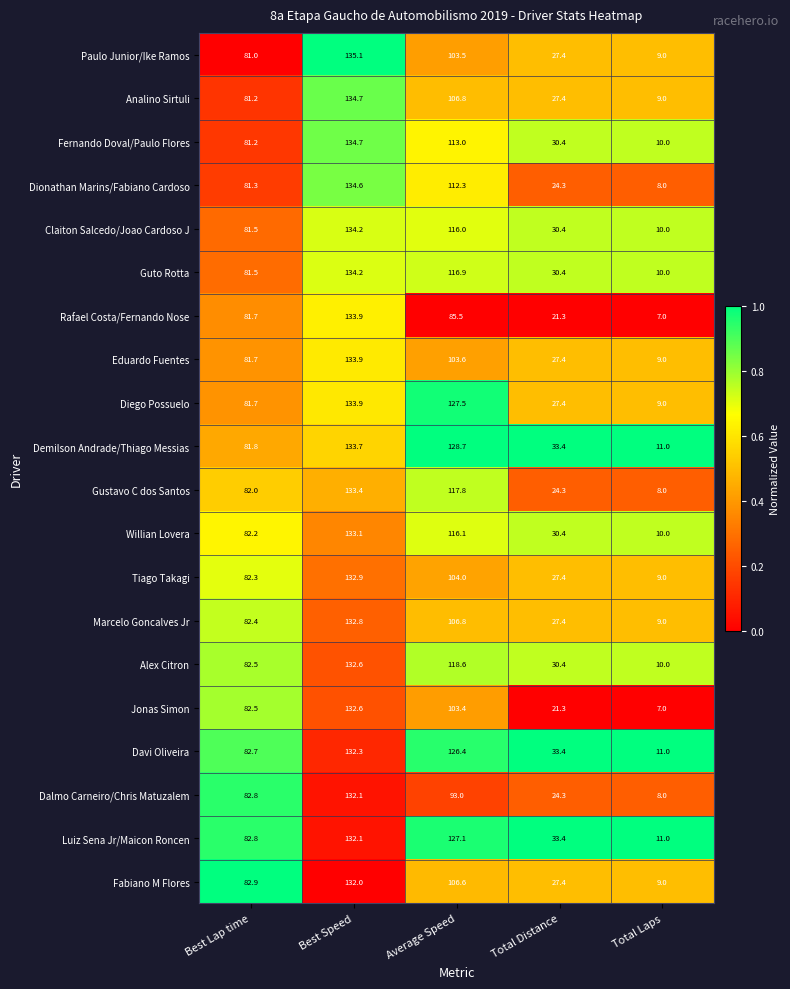

What is the difference between the Rafael Costa/Fernando Nose values at Average Speed and Total Distance?

64.2